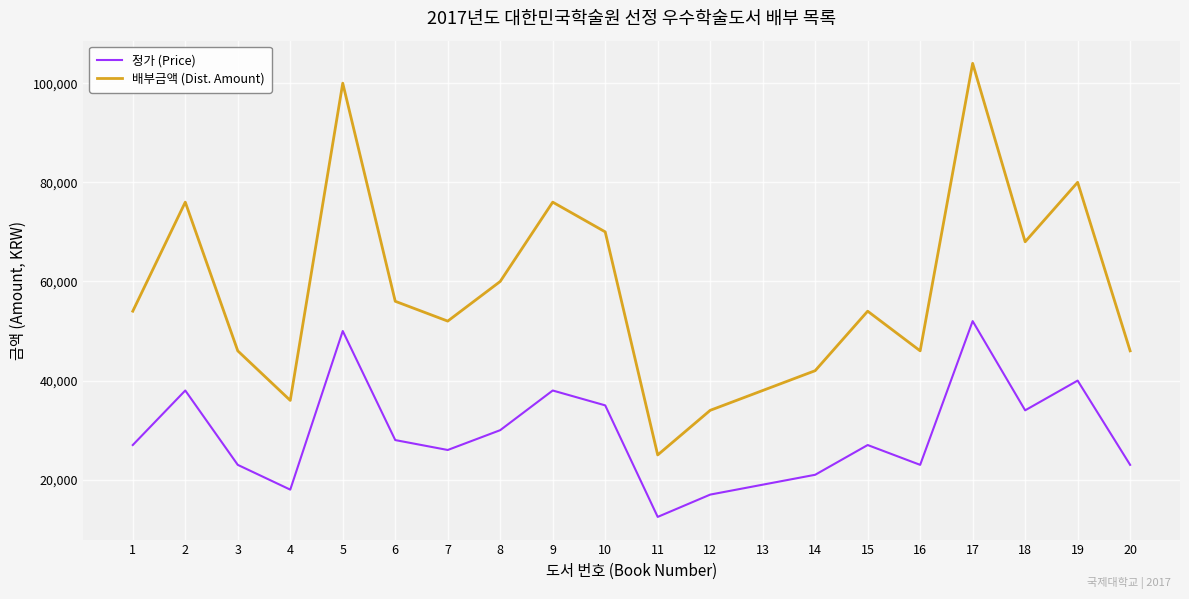

What is the difference between the highest and lowest values at 1?

27000